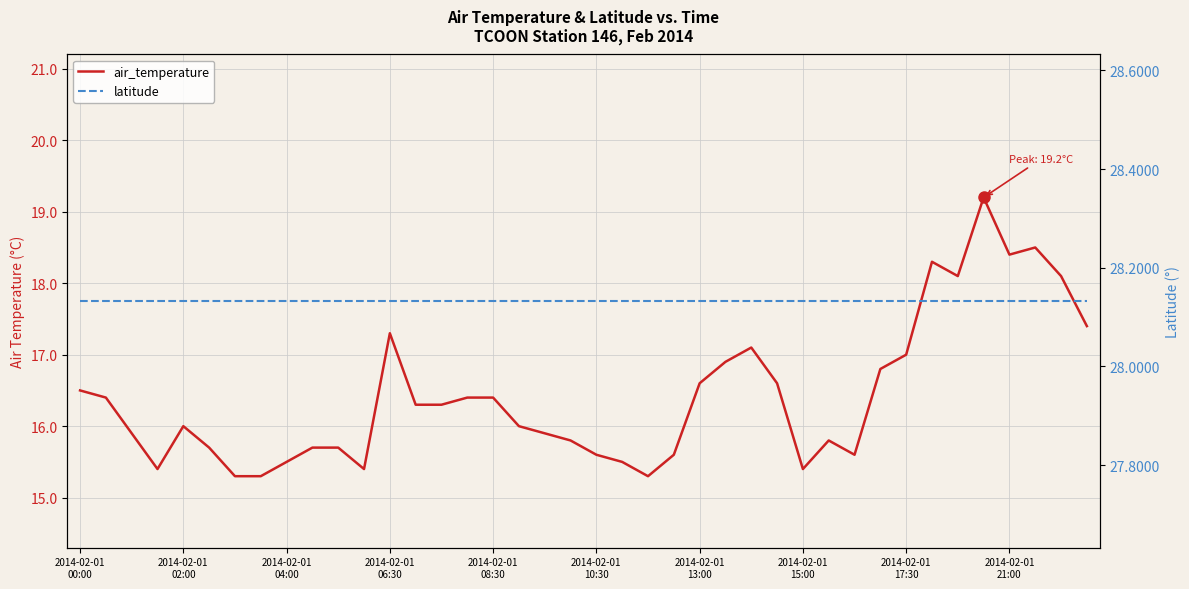

Is it true that air_temperature equals 15.6 at 30?

True